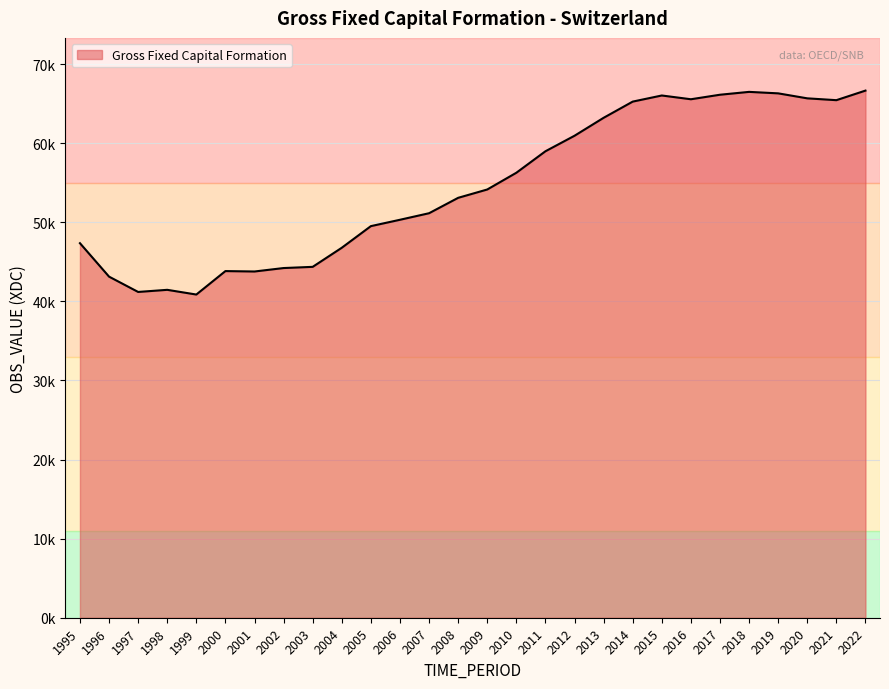

Does the chart display data point markers on the line(s)?

No